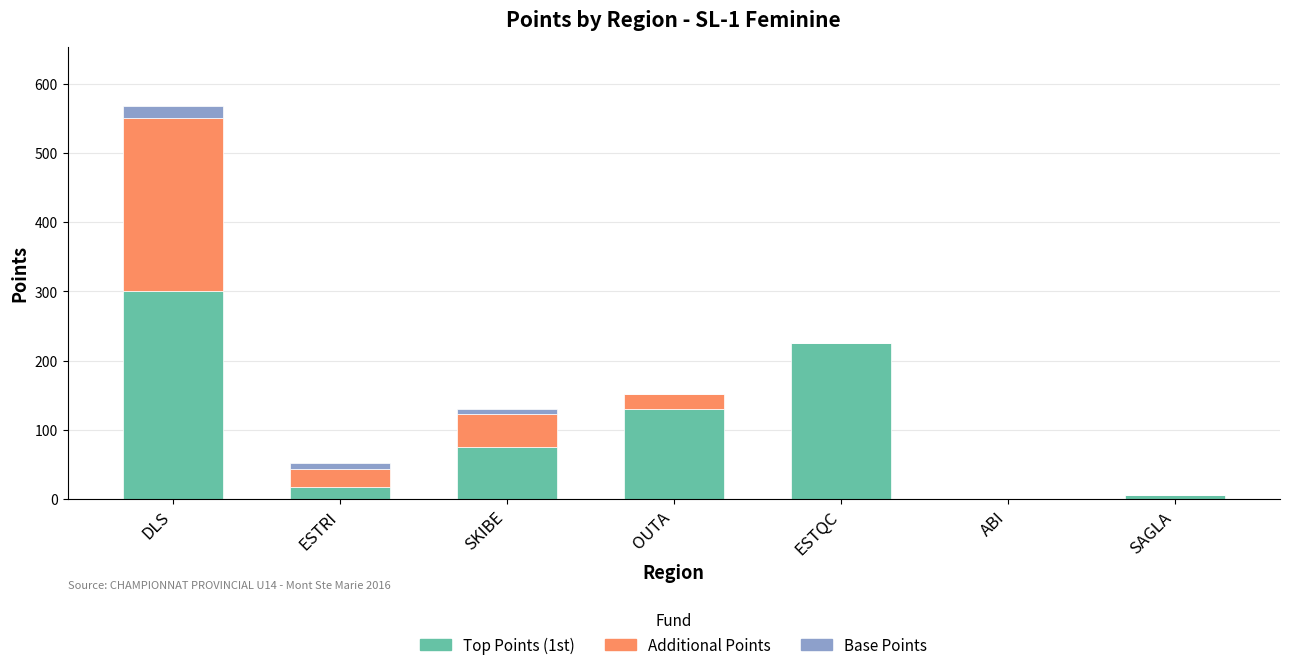

Which category has the highest value in the Top Points (1st) series?

DLS